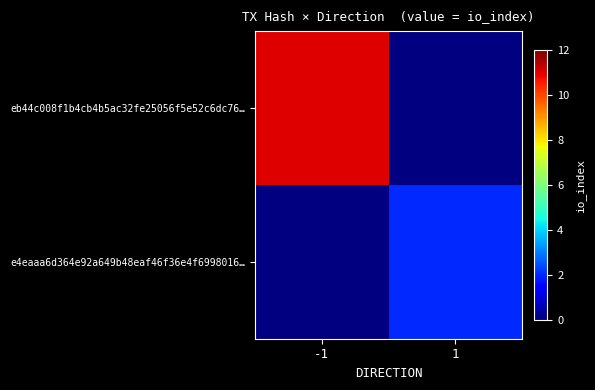

Which series has the largest range (max minus min)?

eb44c008f1b4cb4b5ac32fe25056f5e52c6dc76…